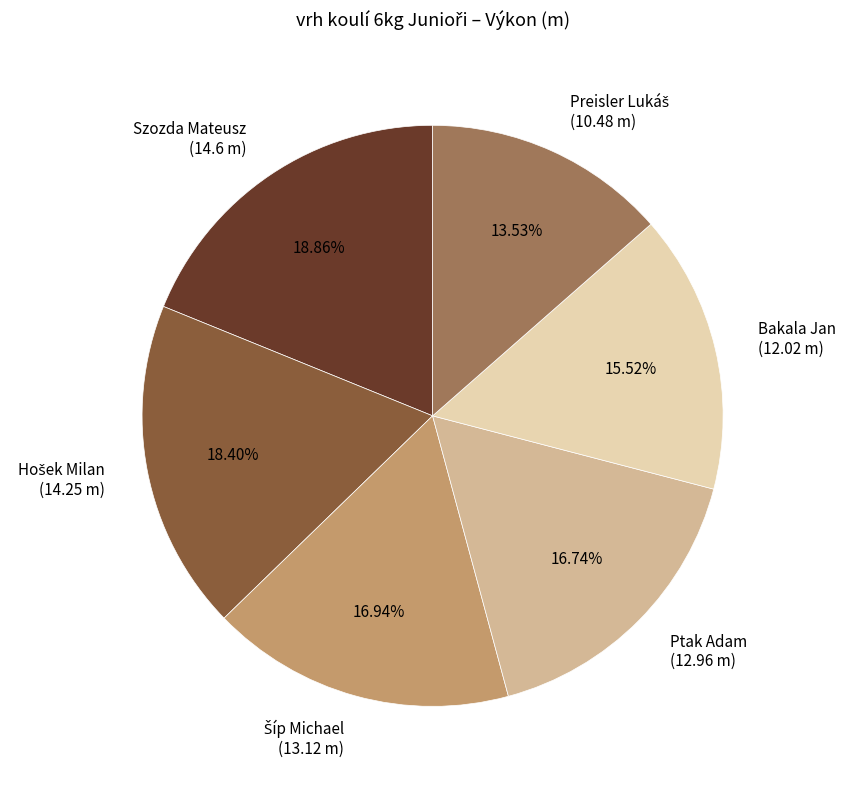

How many segments does this pie chart have?

6